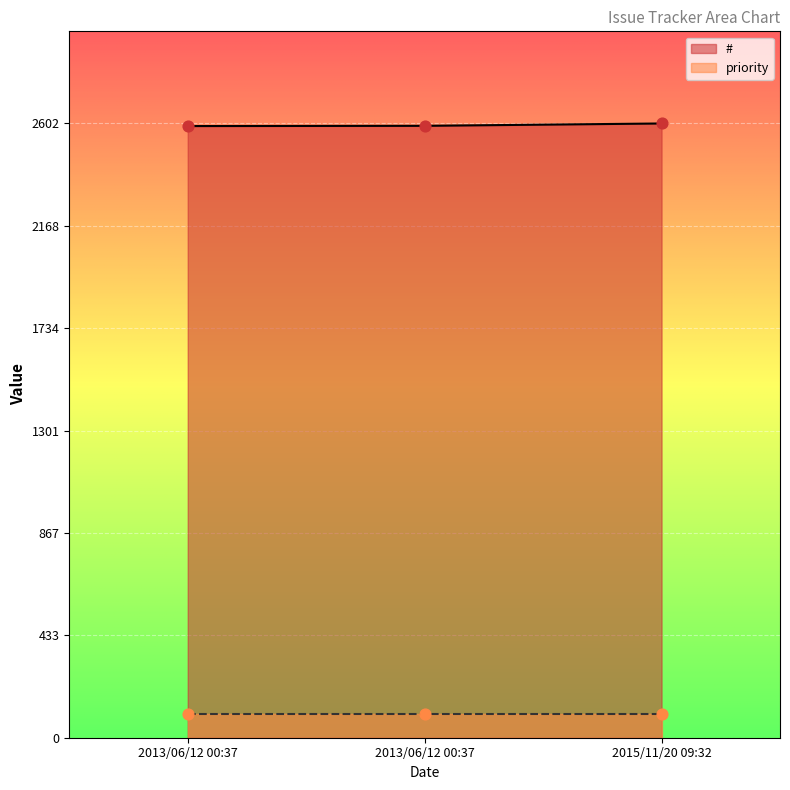

Approximately how many times larger is the value at 2015/11/20 09:32 compared to 2013/06/12 00:37?

1.0